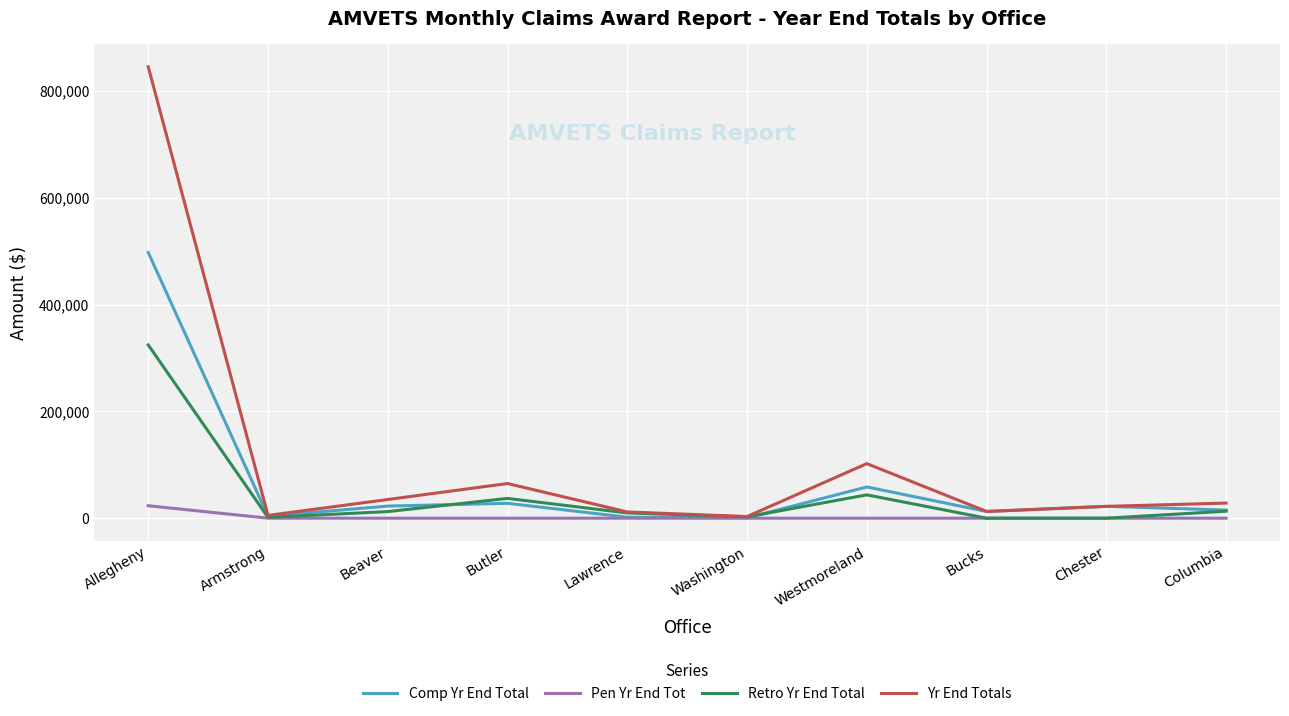

Is it true that Yr End Totals equals 102154.3 at Westmoreland?

True